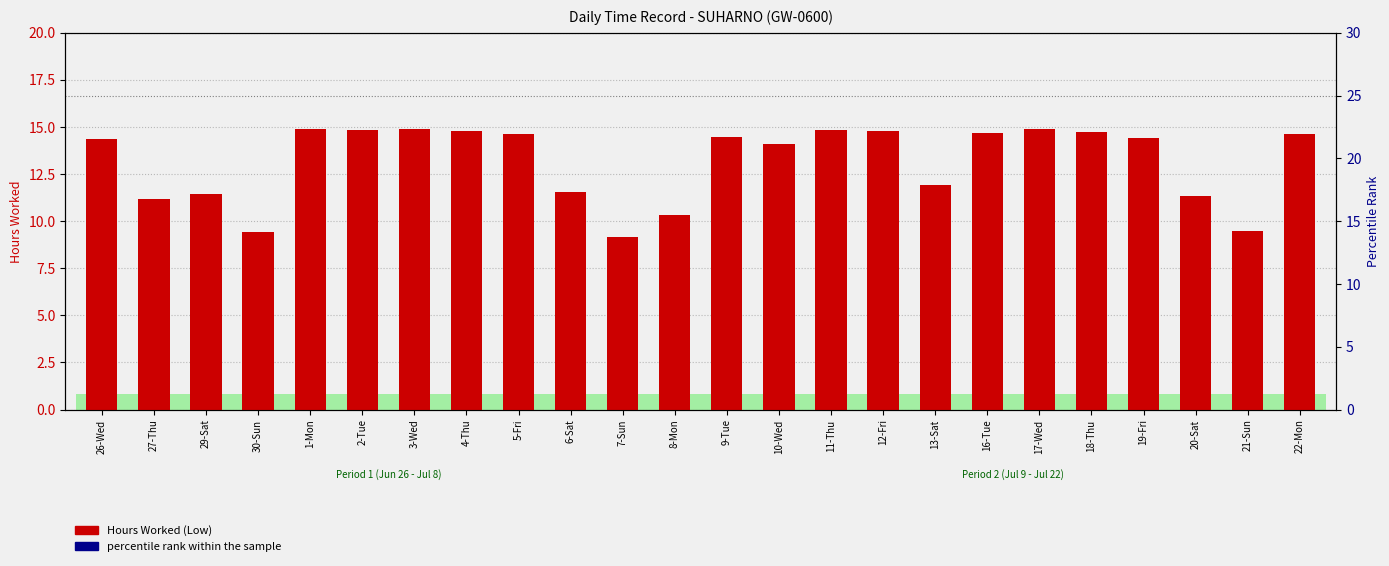

Which series has the largest total across all categories?

percentile rank within the sample